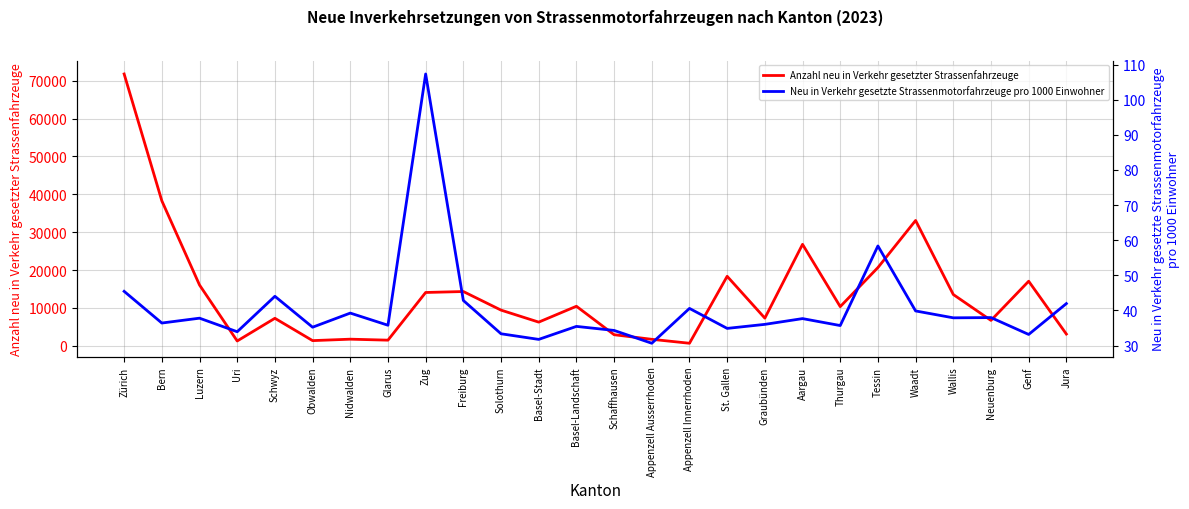

What is the sum of the Neu in Verkehr gesetzte Strassenmotorfahrzeuge pro 1000 Einwohner values at Zug and Graubünden?

143.3